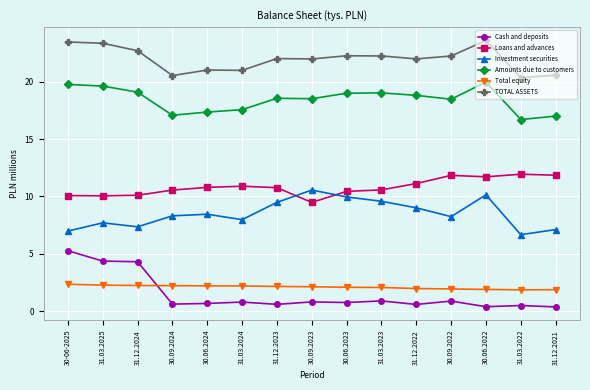

True or false: Investment securities and Cash and deposits intersect in this chart.

False